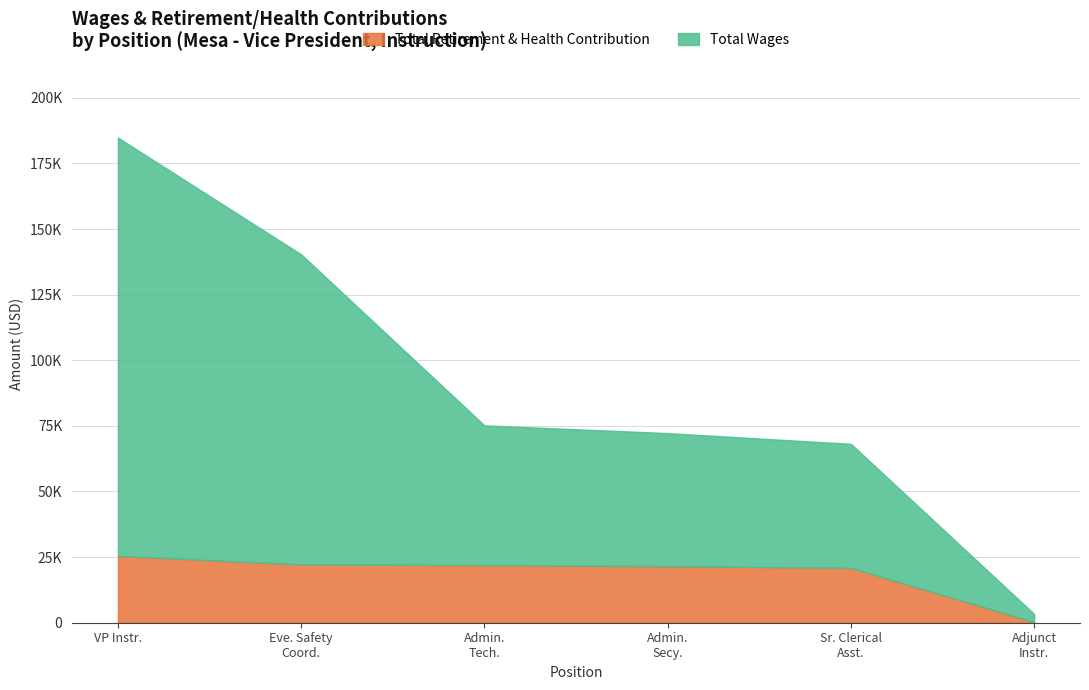

What are all the series names shown in the legend?

Total Retirement & Health Contribution, Total Wages